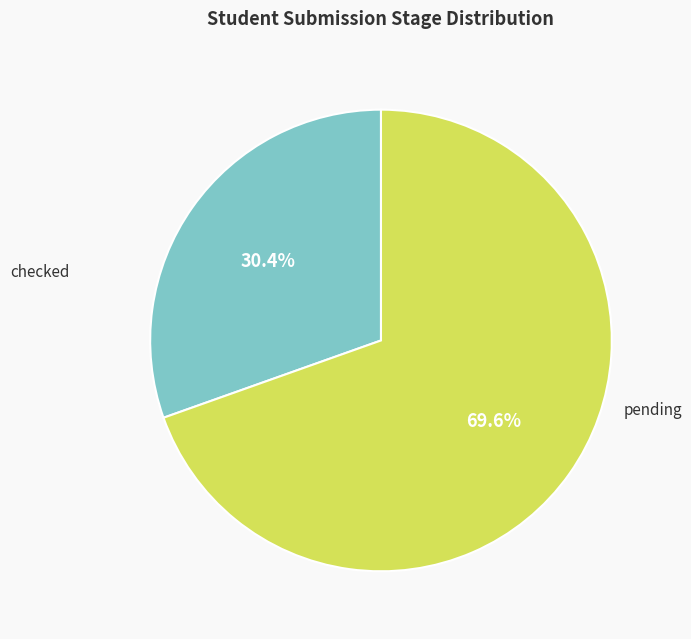

Is there any slice that represents more than half of the pie?

Yes